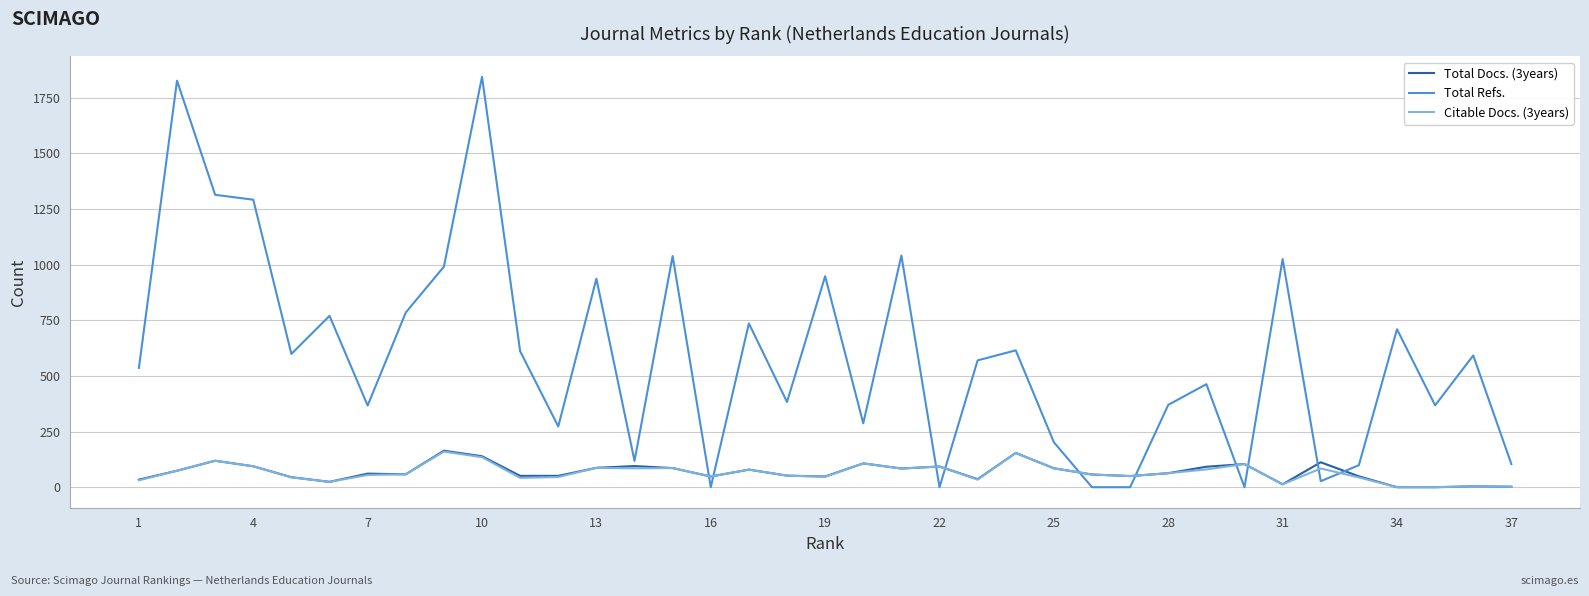

After their last crossing, which series has the higher values: Total Refs. or Citable Docs. (3years)?

Total Refs.